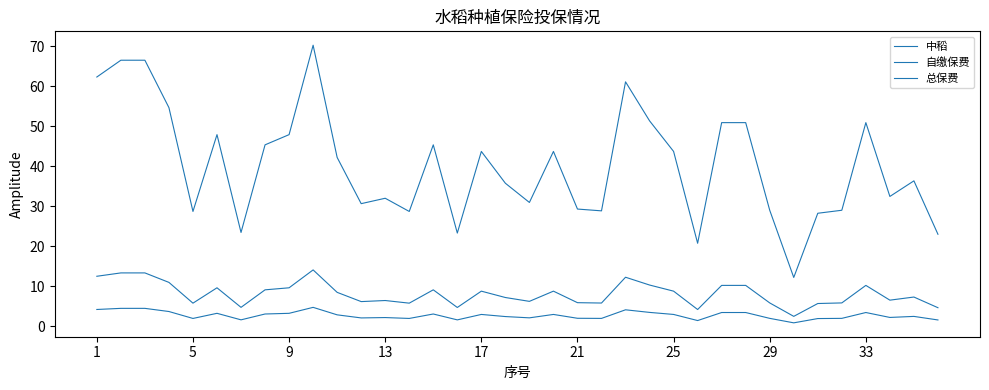

How many lines are shown in the chart?

3